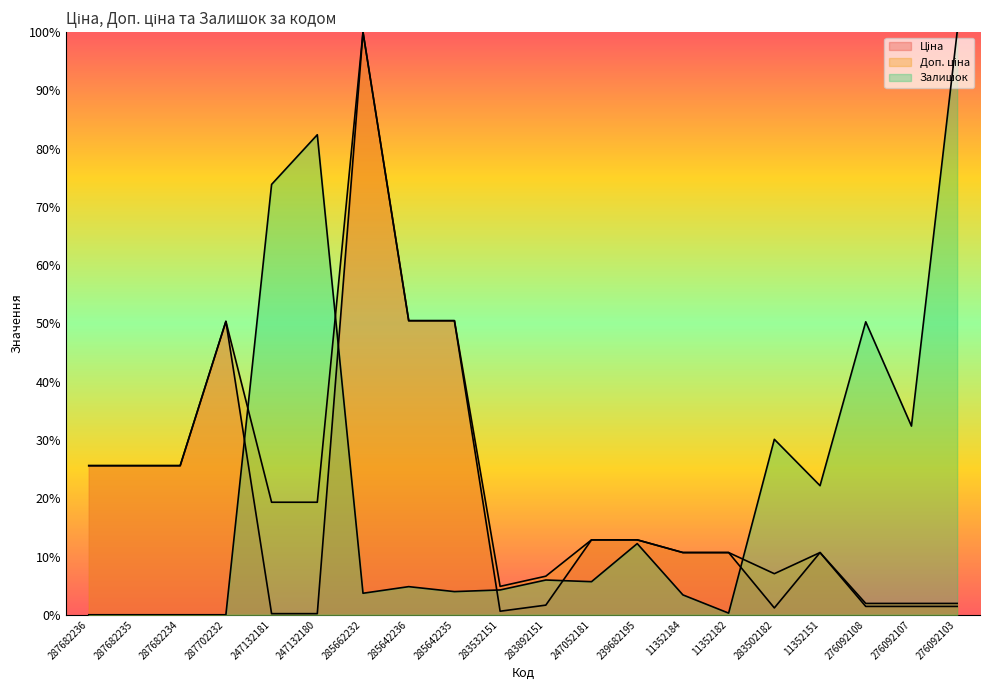

List the series in order of their overall mean, lowest first.

Ціна, Залишок, Доп. ціна